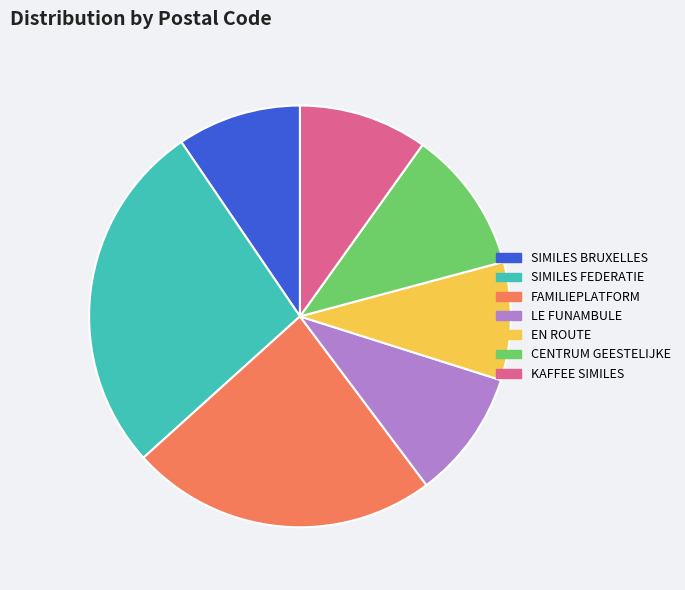

What is the ratio of the value at FAMILIEPLATFORM to the value at SIMILES BRUXELLES?

2.5